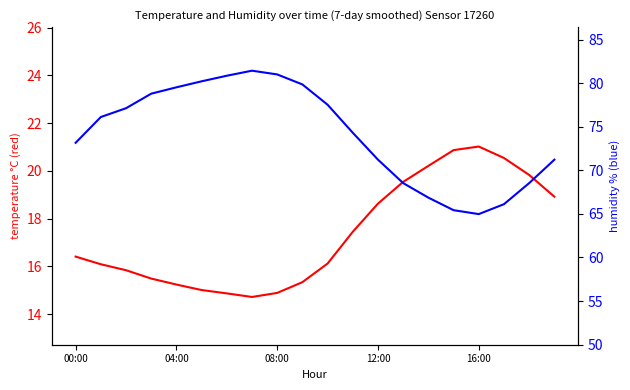

Is the value of temperature at 5 greater than the value of humidity at 11?

No